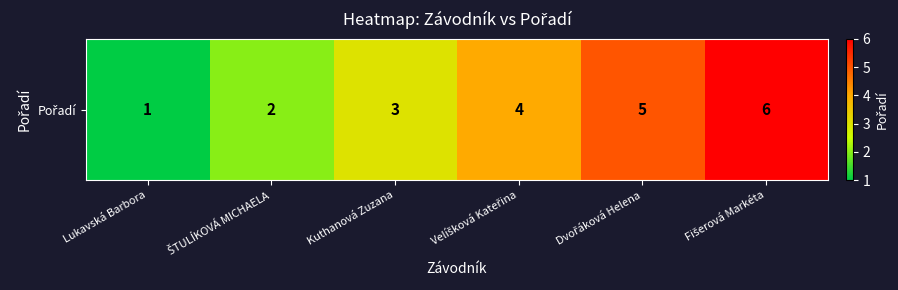

True or false: the data shows 1 at Kuthanová Zuzana.

False